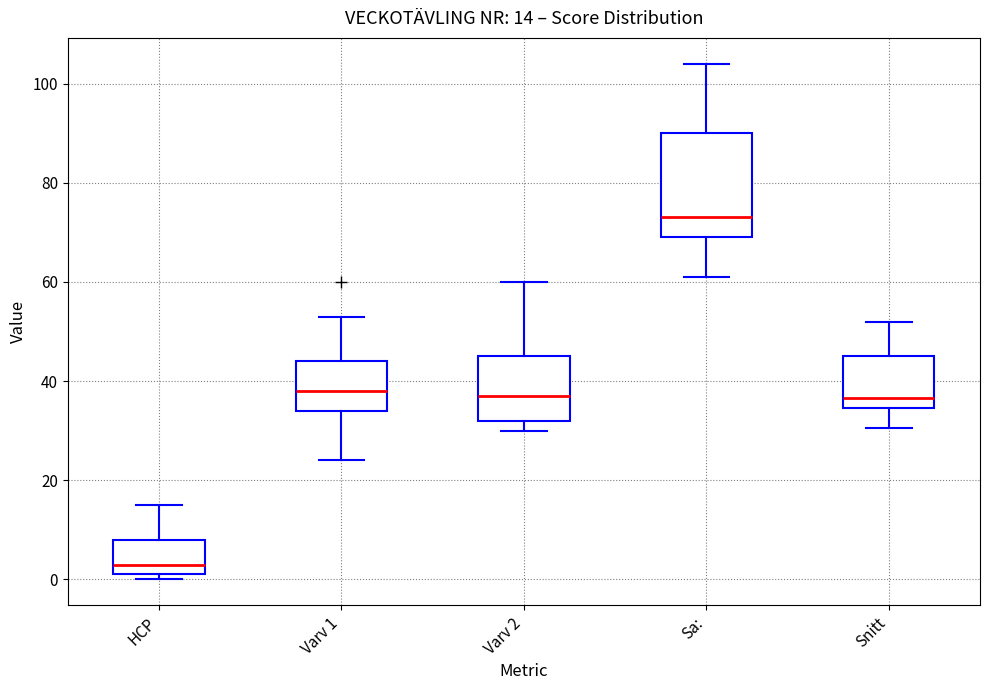

Which box's median line is the lowest?

HCP